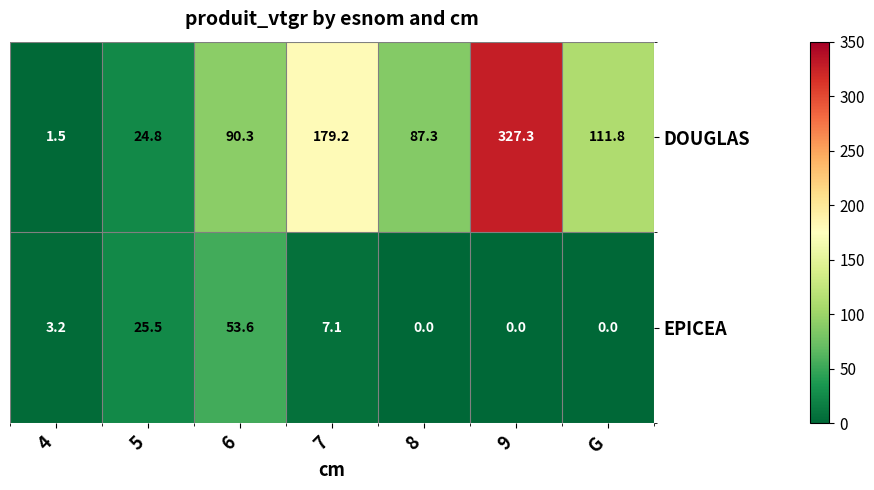

Which series changed the most between 4 and 9?

DOUGLAS